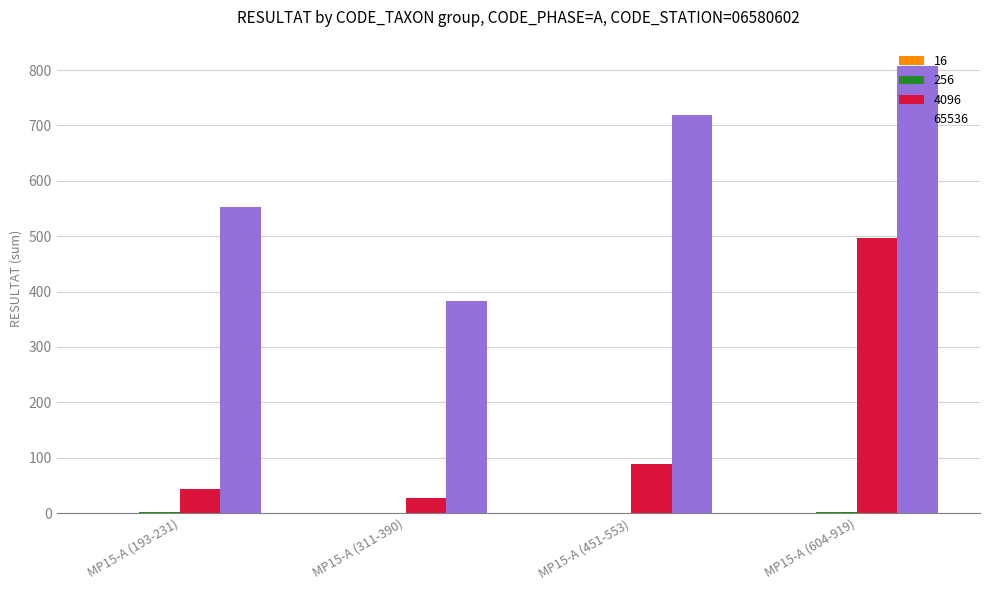

True or false: 4096 has a value of 128 at MP15-A (451-553).

False